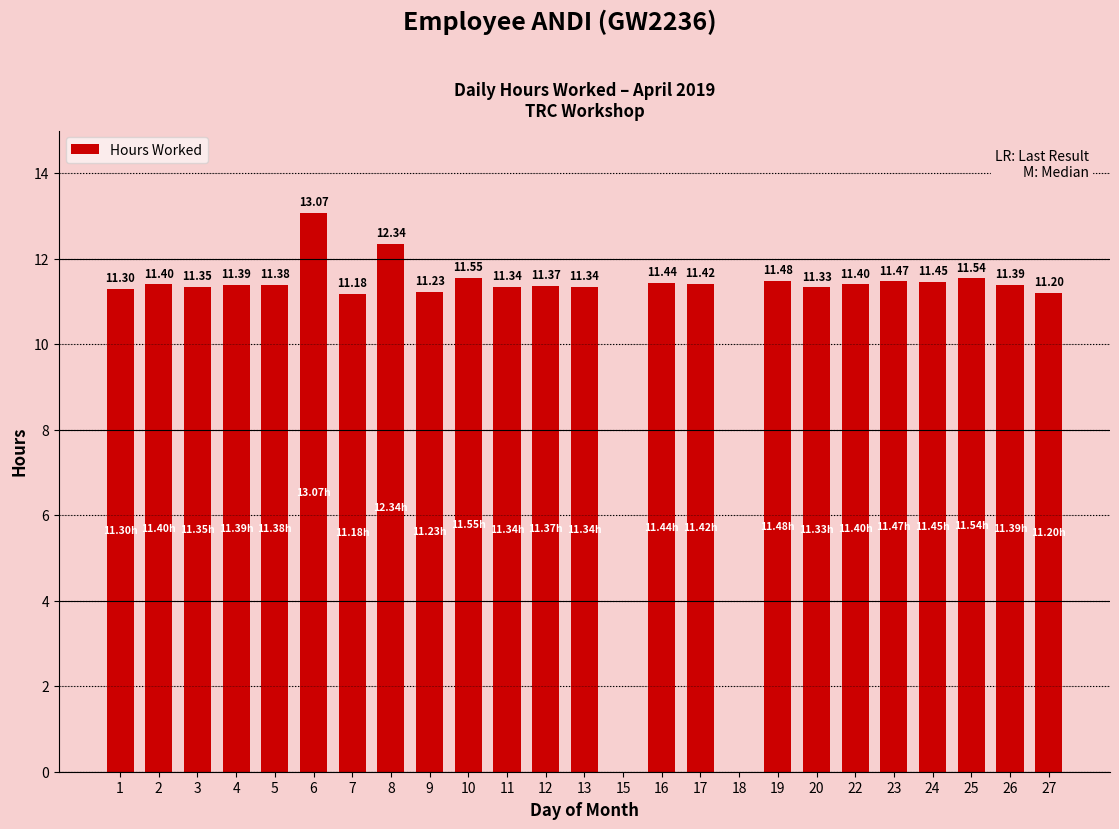

How many data points does each series have?

25